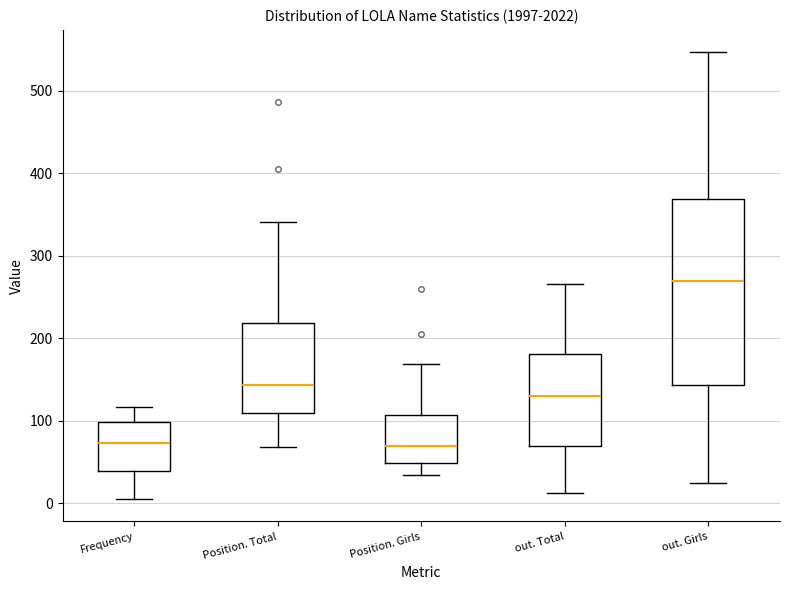

Which box is the tallest, from its lower edge to its upper edge?

out. Girls